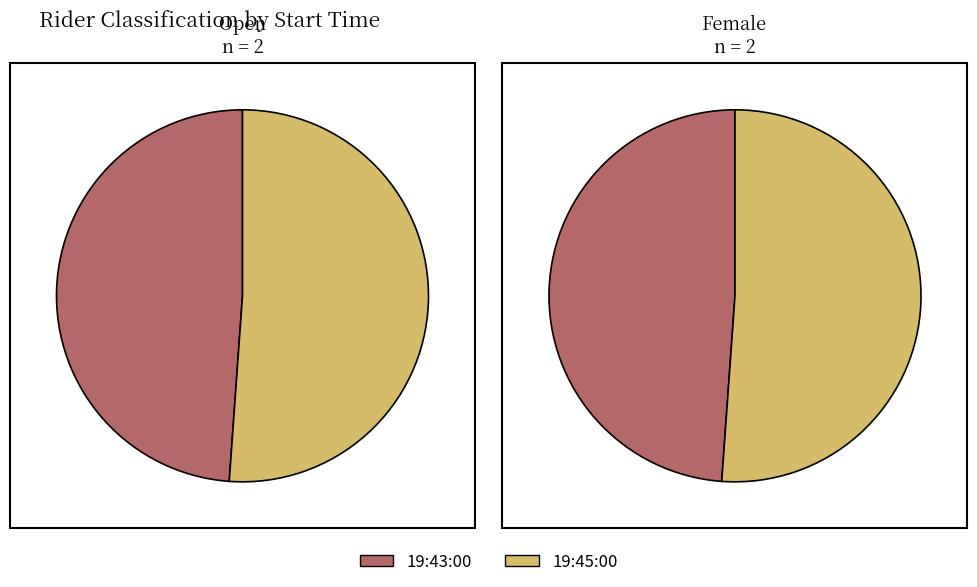

Rank the categories by Female value from highest to lowest.

19:45:00, 19:43:00